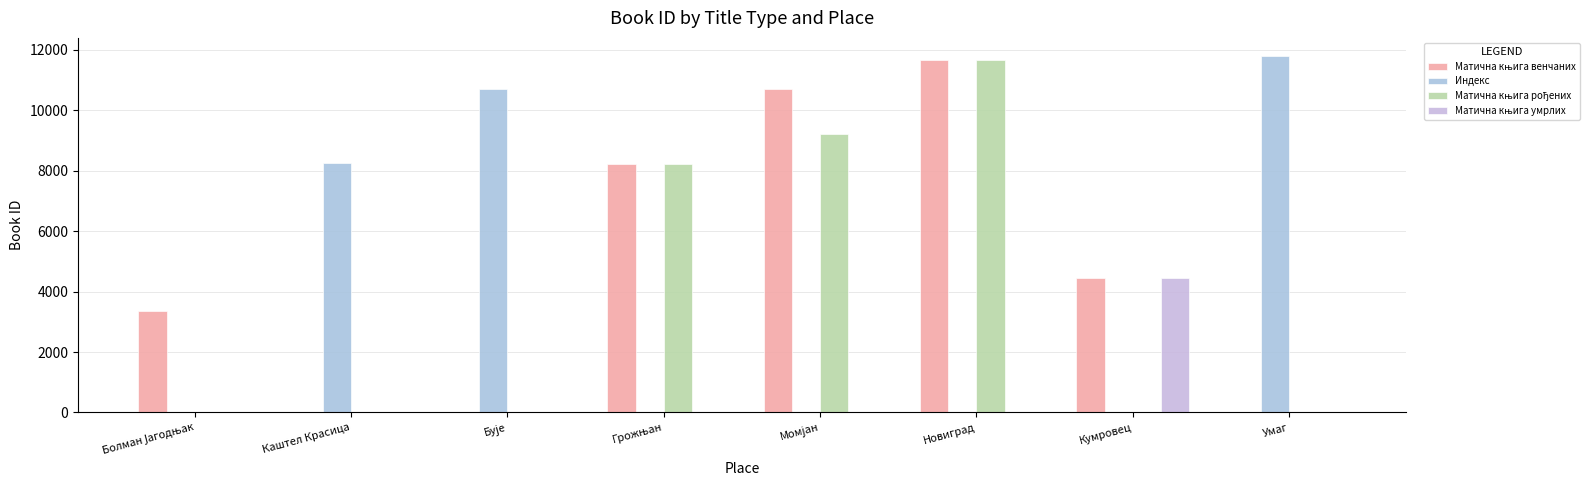

The Индекс series shows 0.0 at Грожњан. True or false?

True